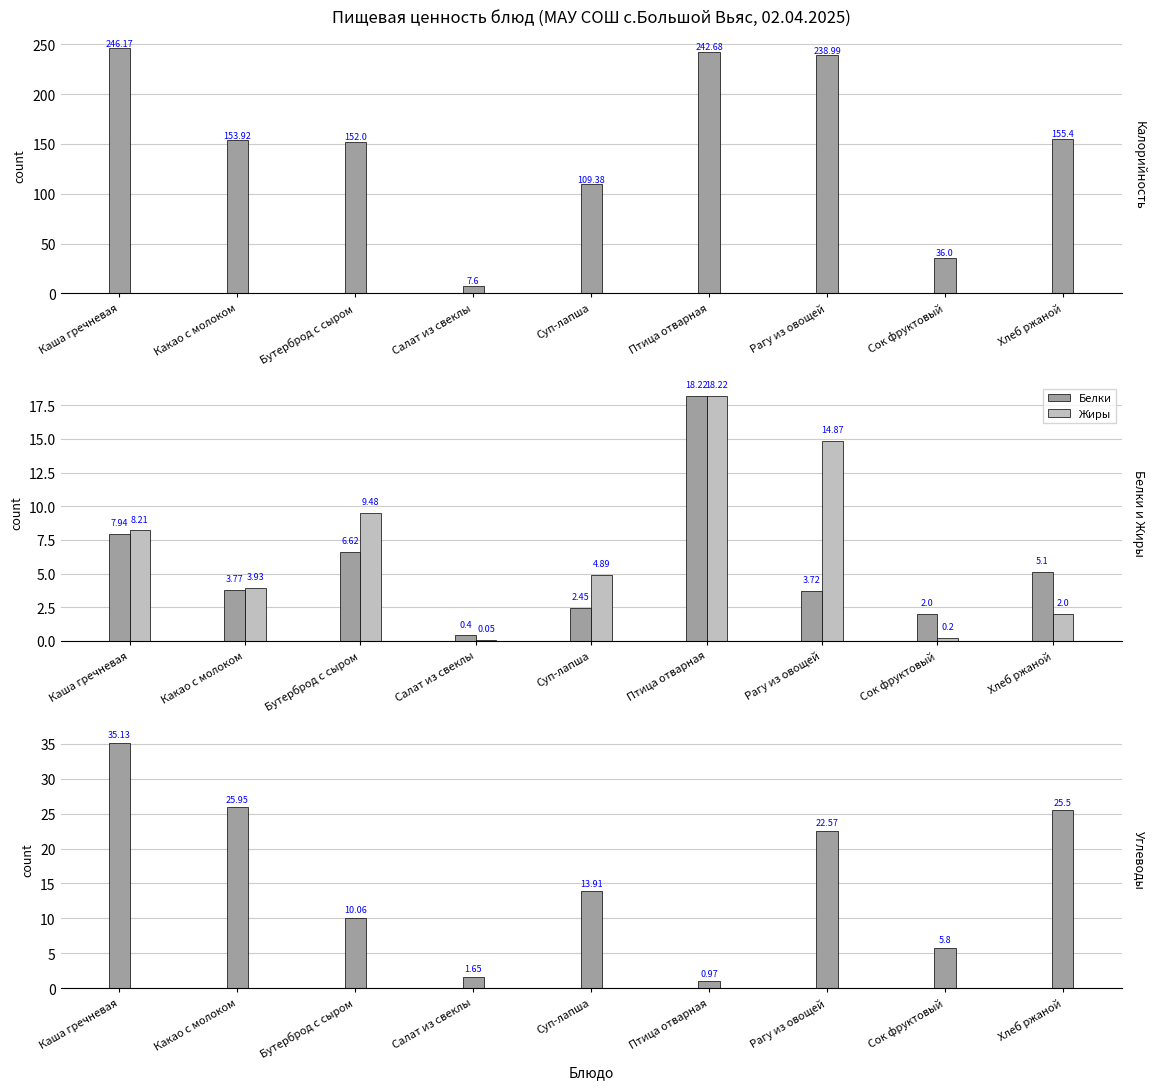

What is the total value across all series at Рагу из овощей?

280.2